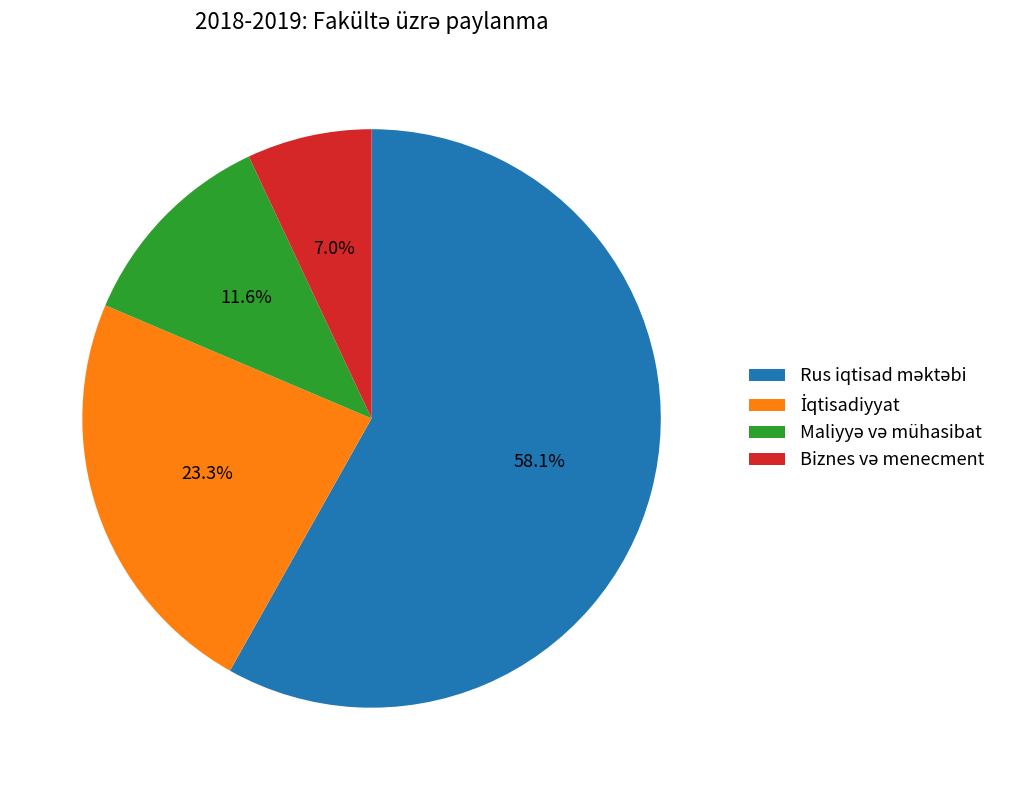

How many segments does this pie chart have?

4